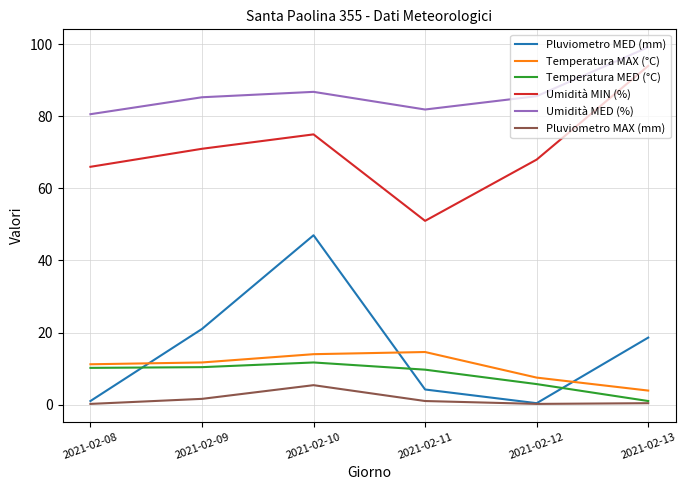

What are all the series names shown in the legend?

Pluviometro MED (mm), Temperatura MAX (°C), Temperatura MED (°C), Umidità MIN (%), Umidità MED (%), Pluviometro MAX (mm)